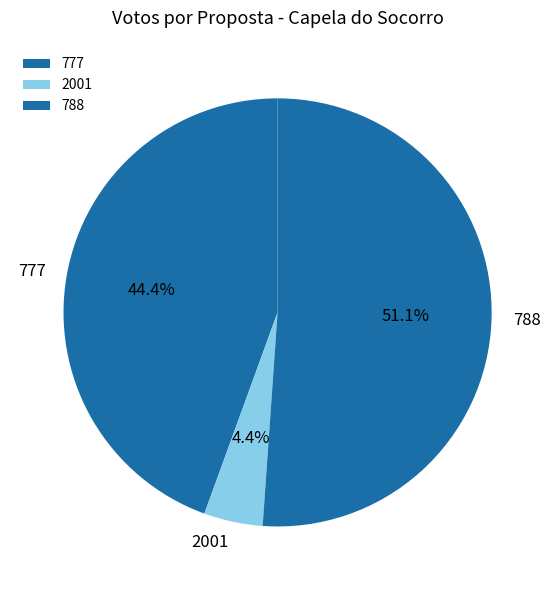

Between 788 and 2001, which is larger?

788